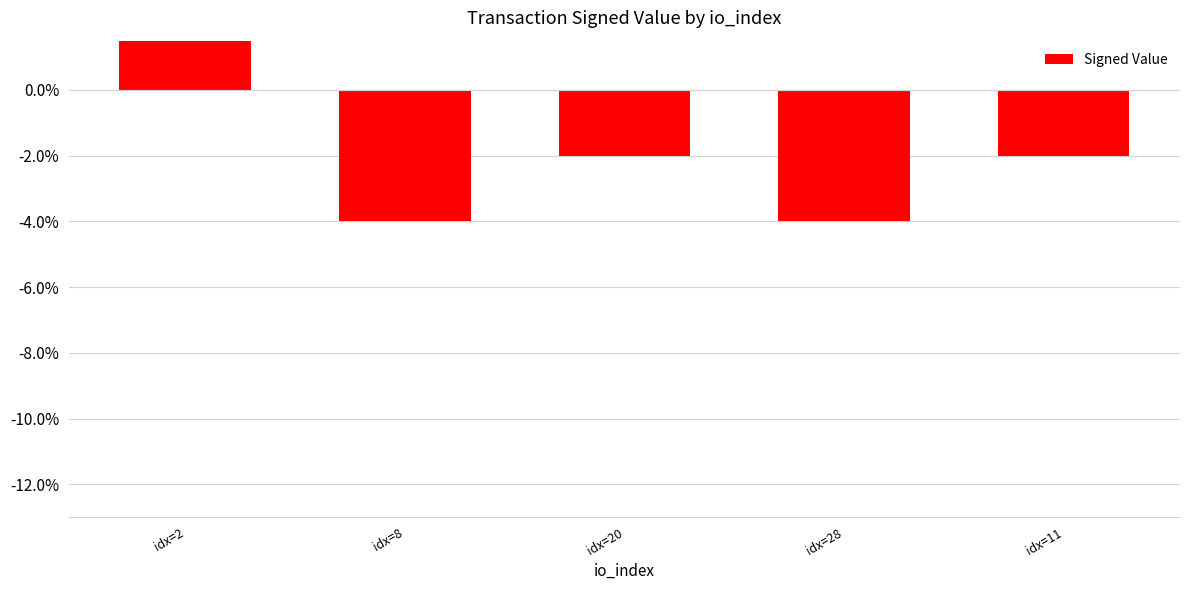

What is the difference between the maximum and second lowest values?

16.0